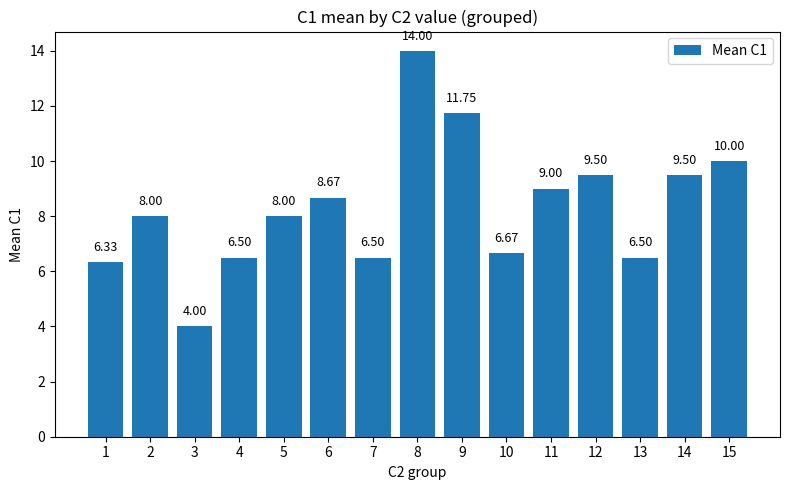

What is the change in value from 4 to 8?

+7.5